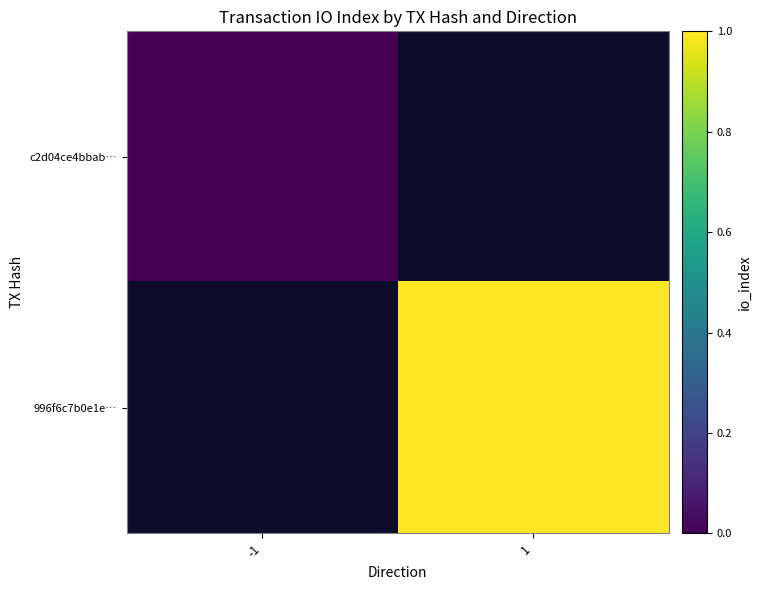

Which category has the highest value across all series?

1